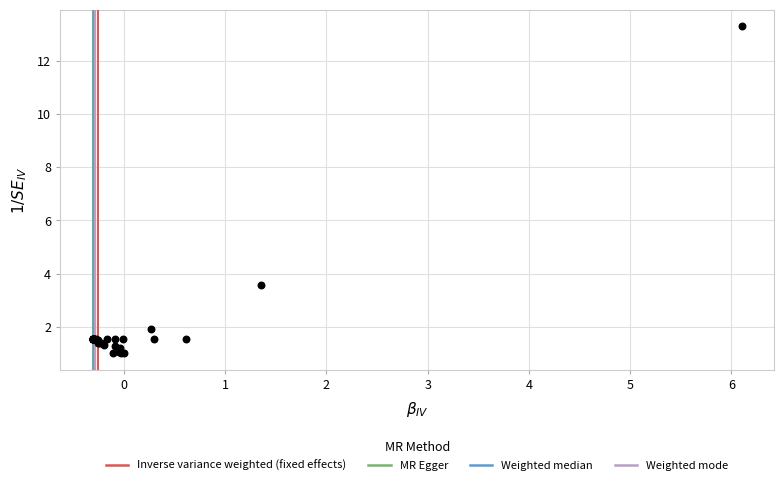

What Y value in the scatter plot is closest to 7?

3.6